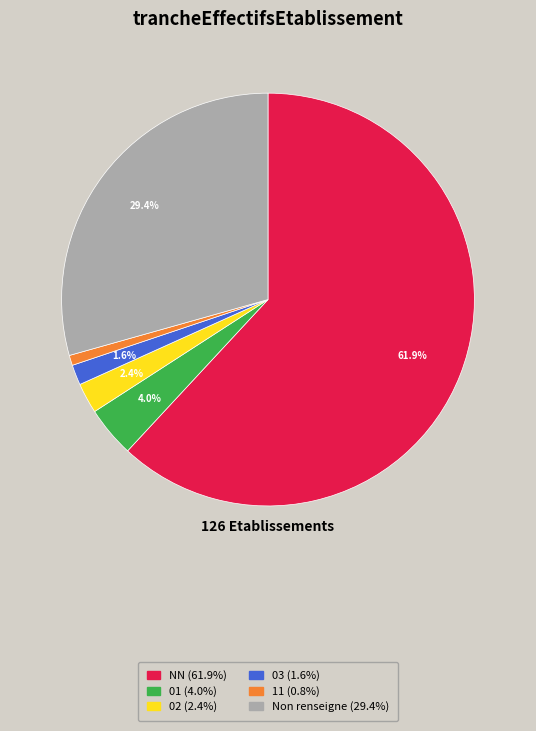

Which has a higher value, 01 (4.0%) or 02 (2.4%)?

01 (4.0%)